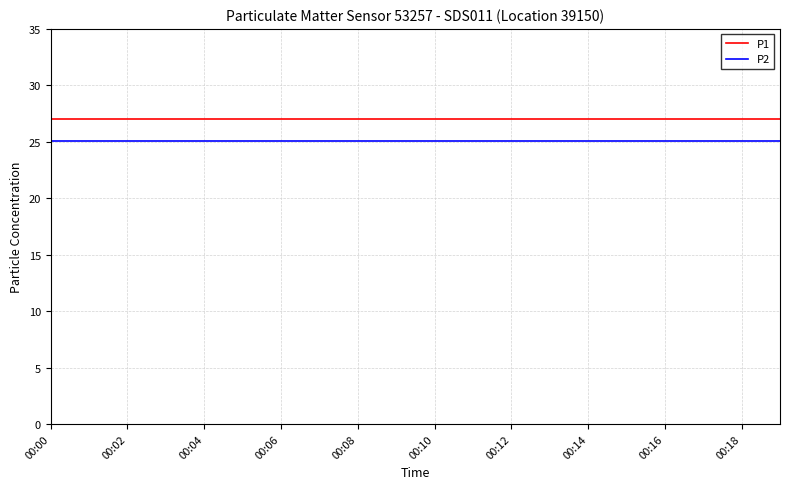

What are all the series names shown in the legend?

P1, P2